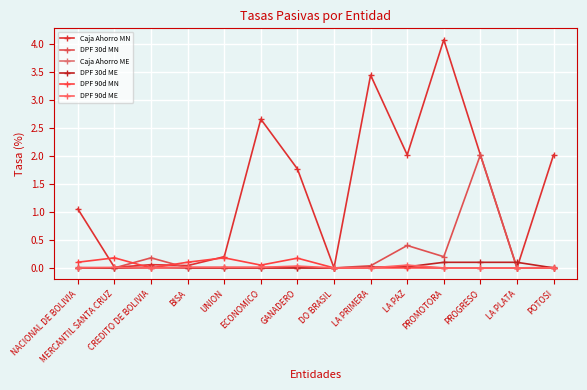

What value does the DPF 30d MN series have at PROGRESO?

2.0